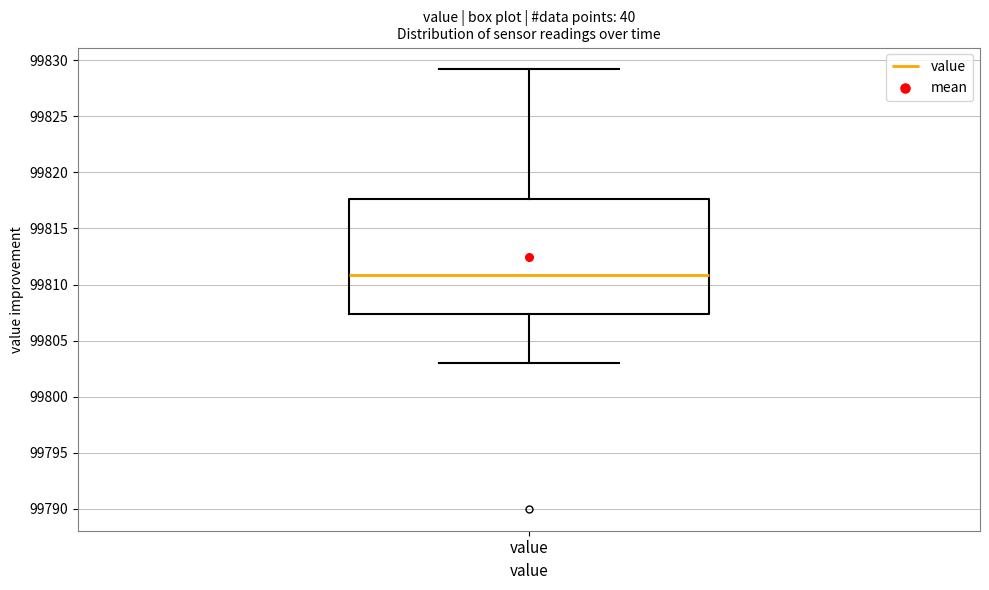

Read this box plot against the y-axis: the position of the median line, the range covered by the box, and the ends of both whiskers. The values are not printed on the chart, so give them approximately, as read against the axis.

median 99811.0, box 99807.5 to 99817.5, whiskers 99803.0 to 99829.0